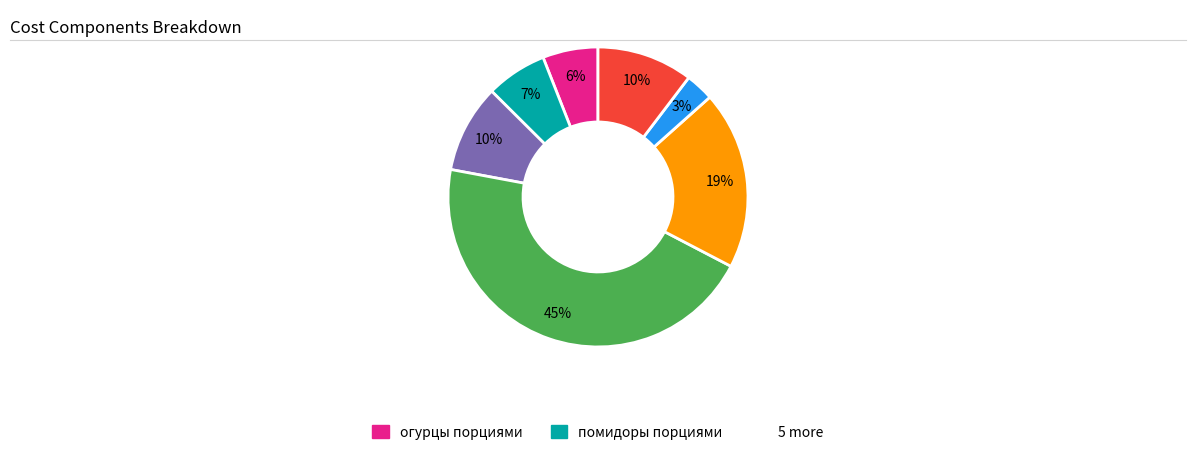

Is there a majority slice in this chart?

No